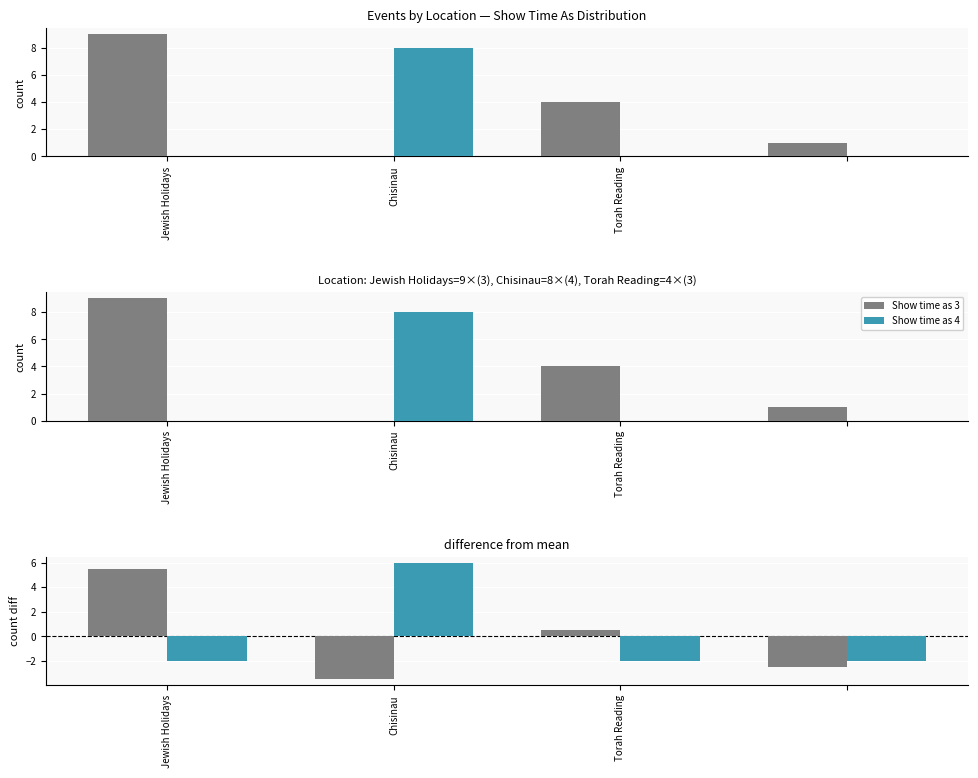

Where does the Show time as 3 (diff) series first go above 0?

Jewish Holidays